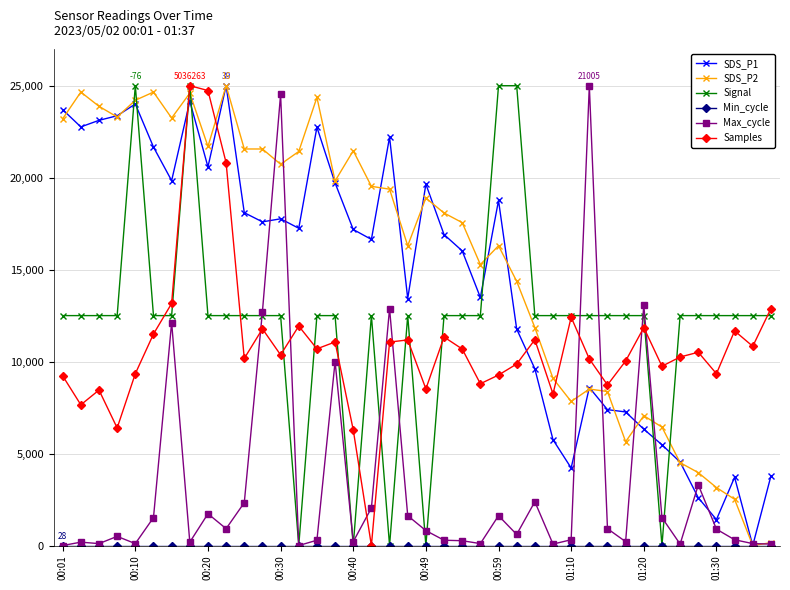

Which series has the largest total across all categories?

SDS_P2